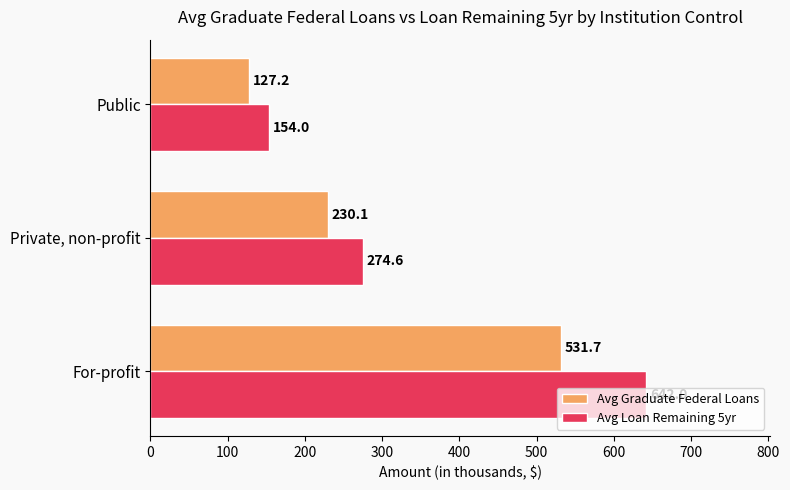

Which series has the widest spread of values?

Avg Loan Remaining 5yr